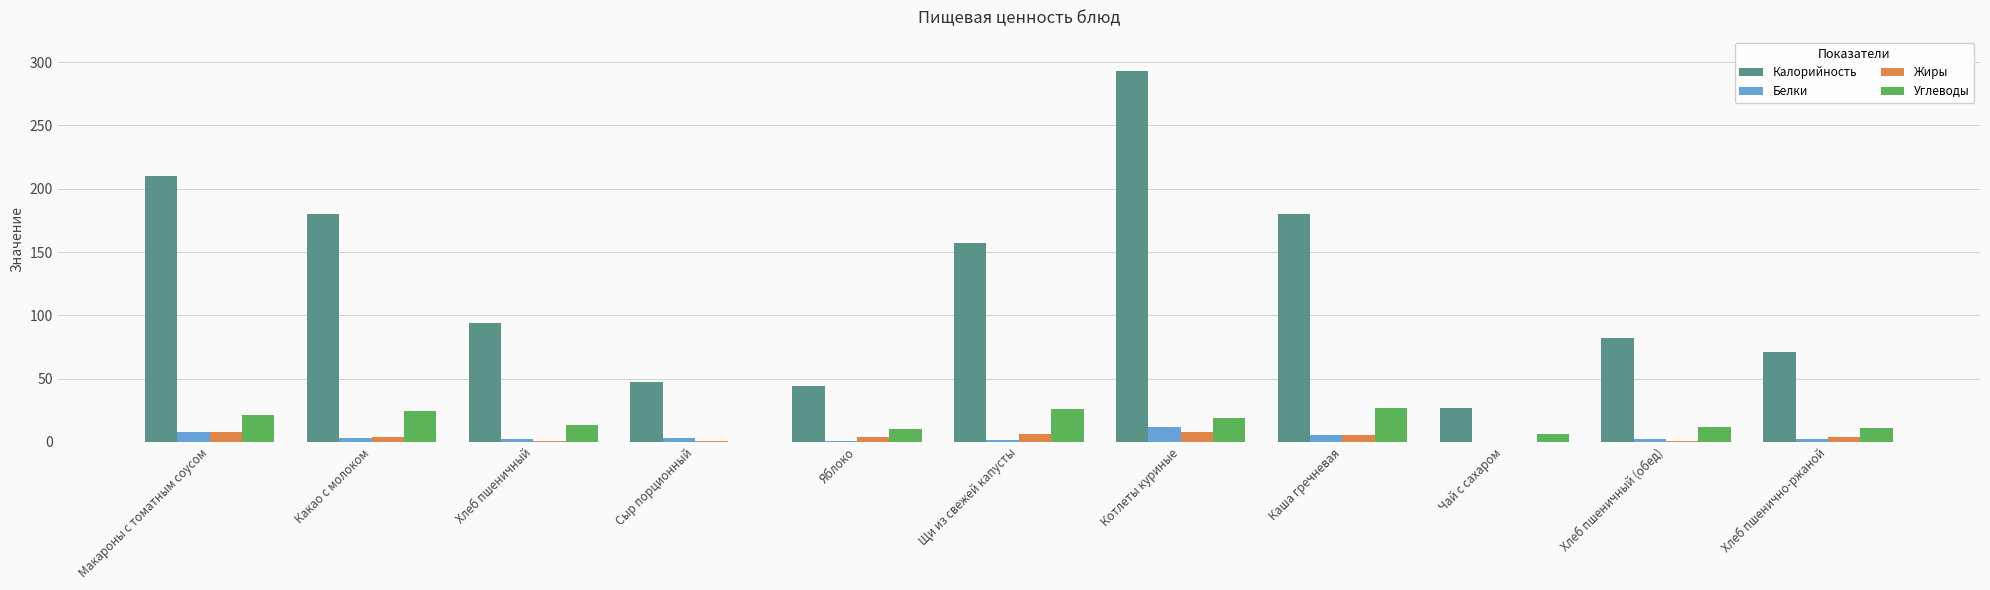

Which category has the highest value across all series?

Котлеты куриные